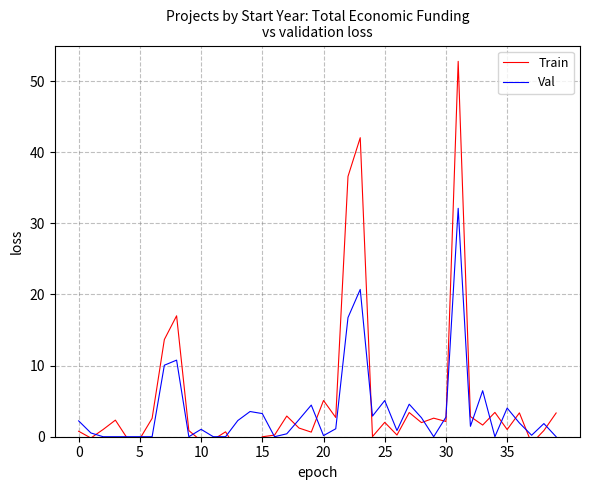

What is the maximum value for Val?

32.1